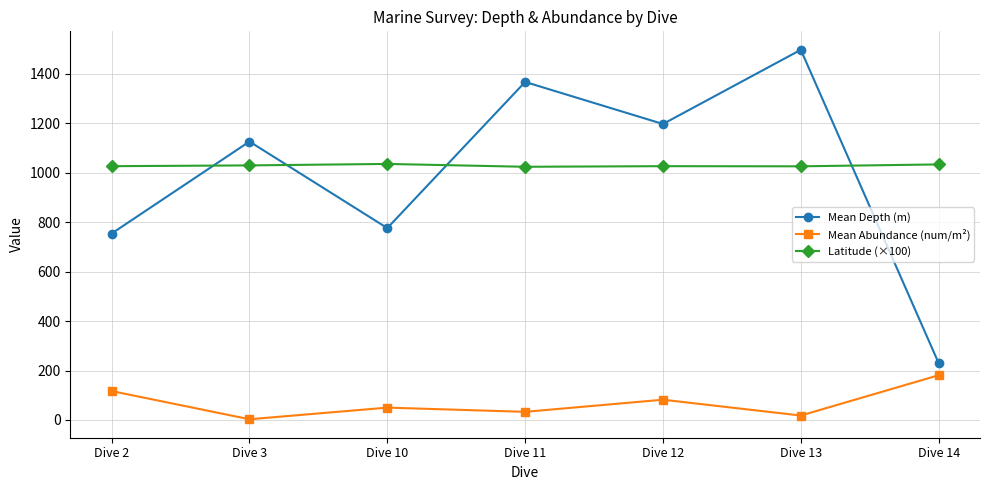

What is the value of the Mean Abundance (num/m²) point at the 3rd from the left?

50.0